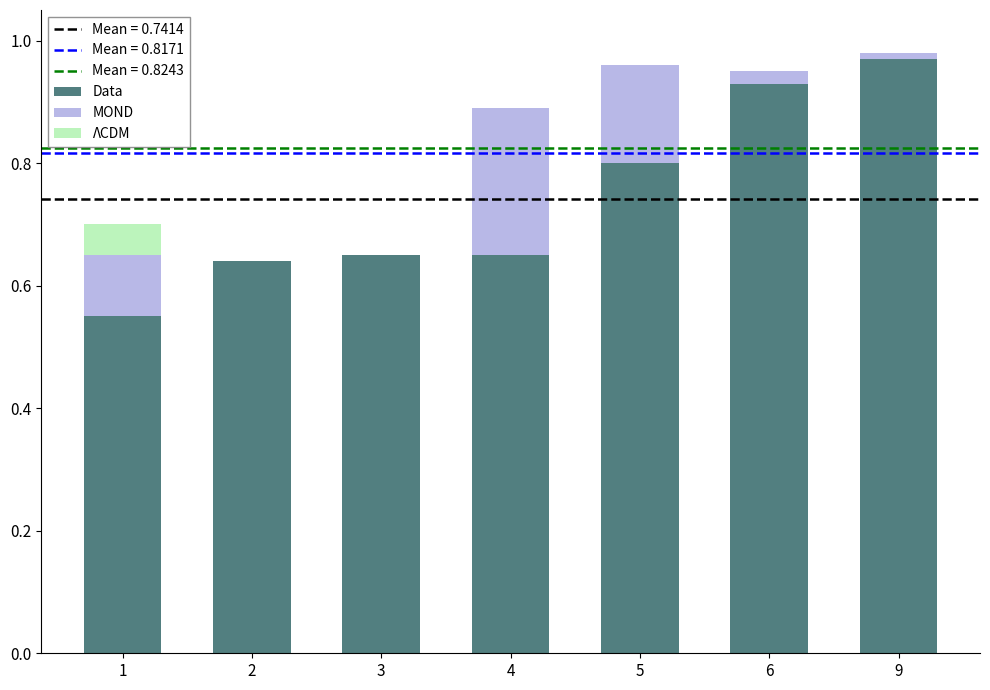

At which label does Data reach its peak?

9